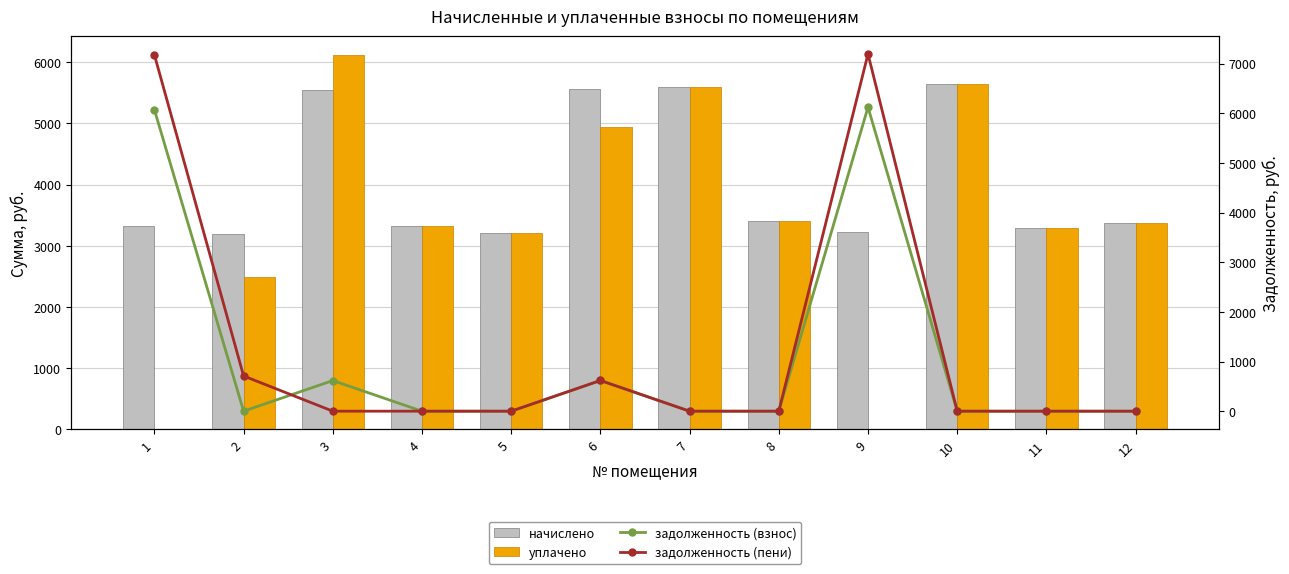

Which series has the largest range (max minus min)?

задолженность (пени)